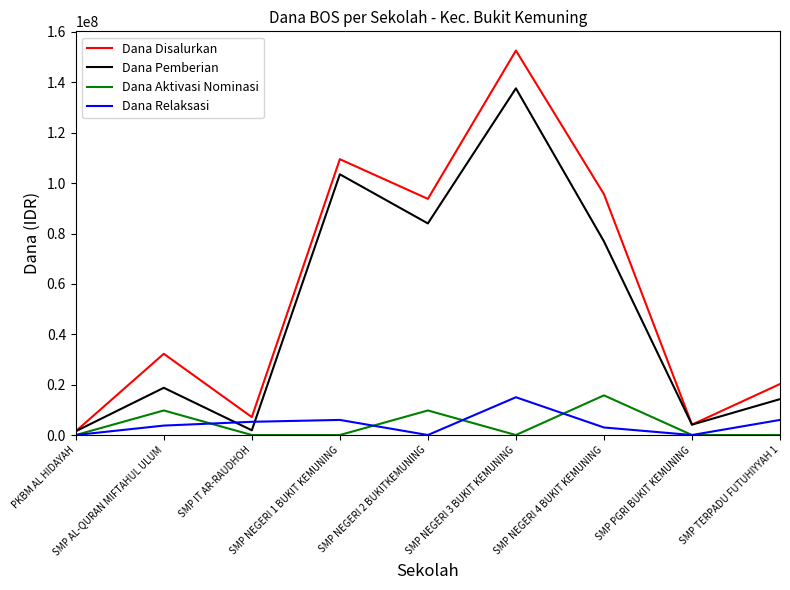

True or false: Dana Pemberian has more than 2 interior local peaks.

True